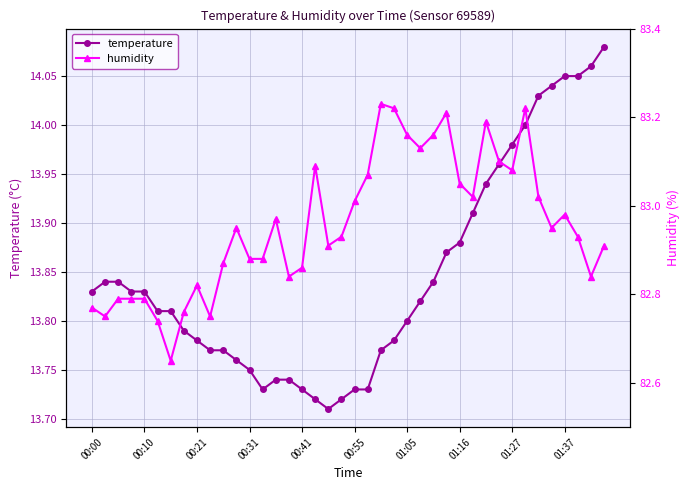

Is it true that temperature equals 23.4 at 00:10?

False